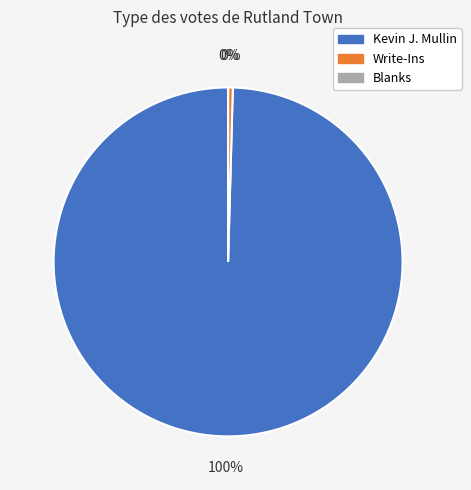

Rank the categories by value from lowest to highest.

Blanks, Write-Ins, Kevin J. Mullin